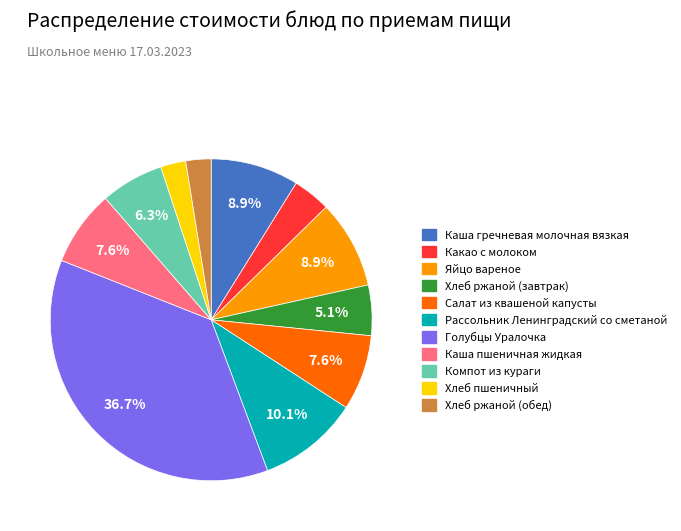

Is there any slice that represents more than half of the pie?

No